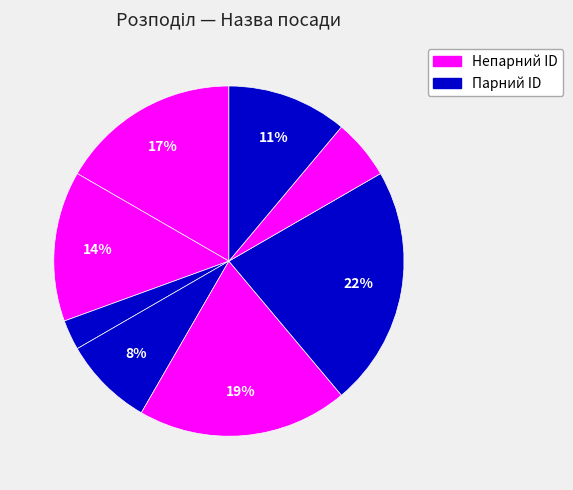

How many slices are in this pie chart?

8